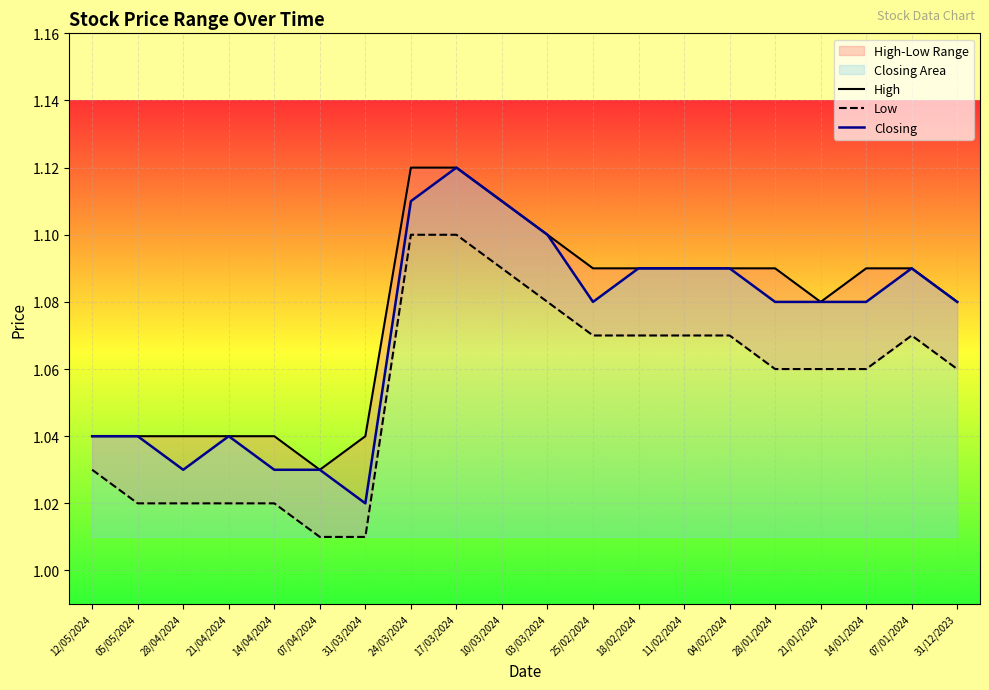

What position from the left is 14/04/2024?

5